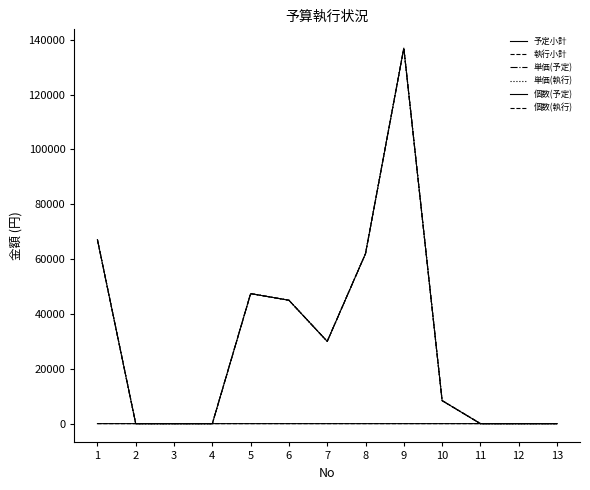

At which label does 執行小計 first exceed 8400?

1